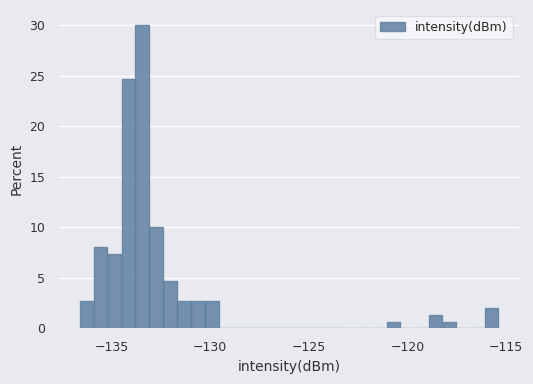

Around what value on the x-axis is the tallest bar? Give the approximate position of its centre, as read against the axis.

-133.5